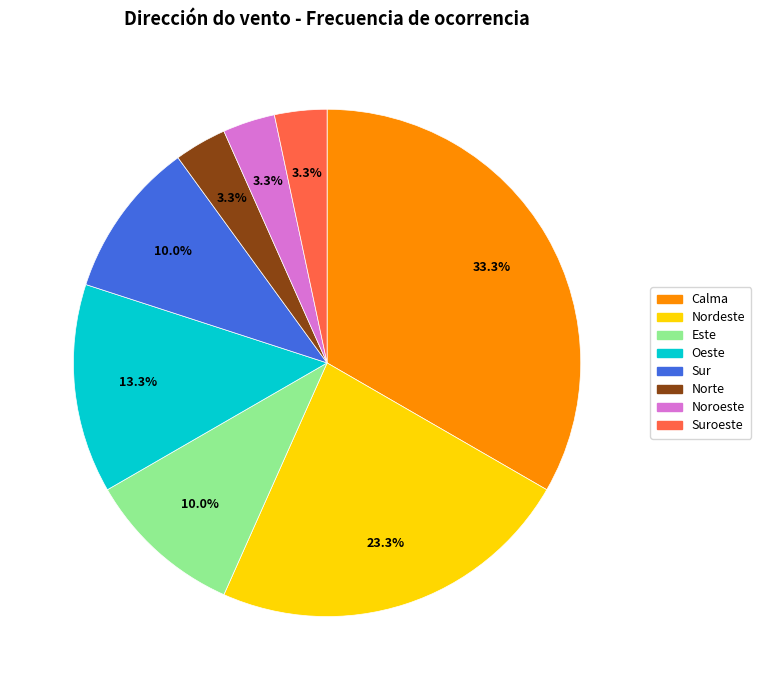

What is the largest slice in the pie chart?

Calma